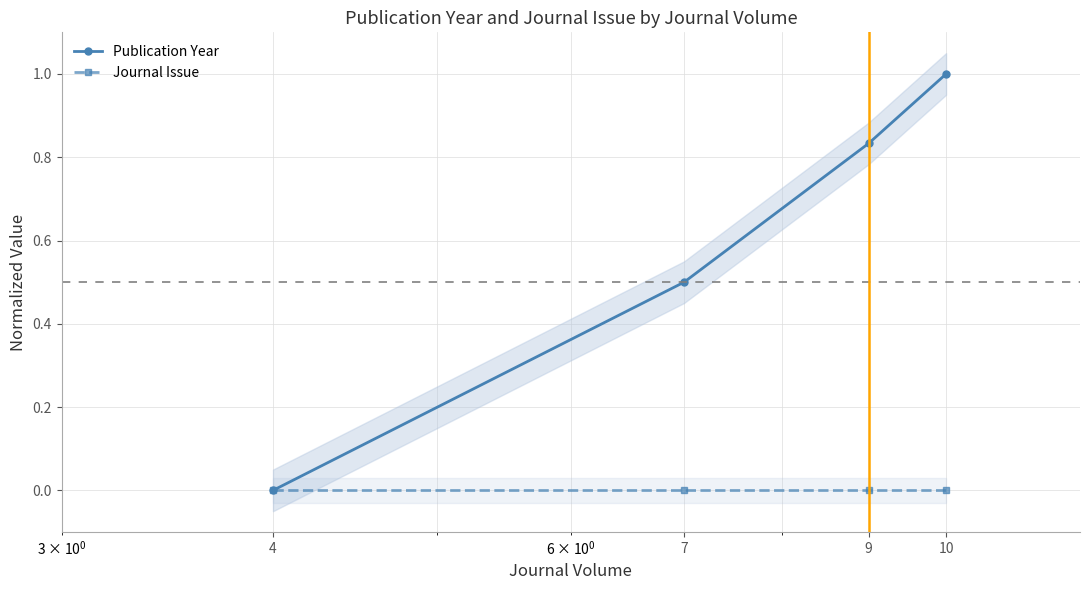

At which category does the chart reach its minimum across all series?

4